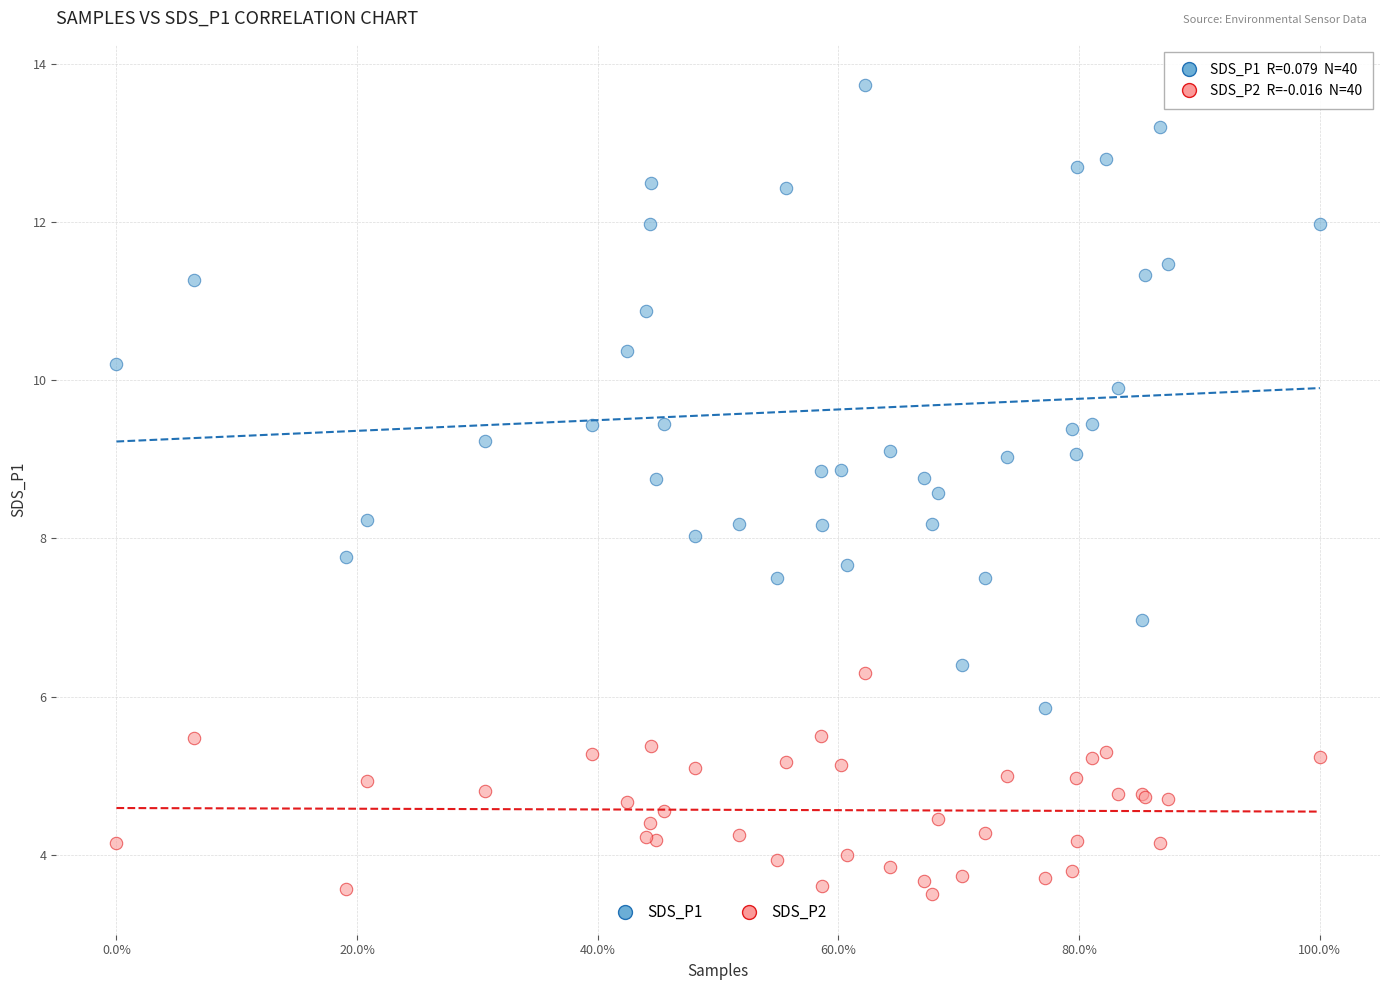

Which series has the largest Y range (max minus min)?

SDS_P1